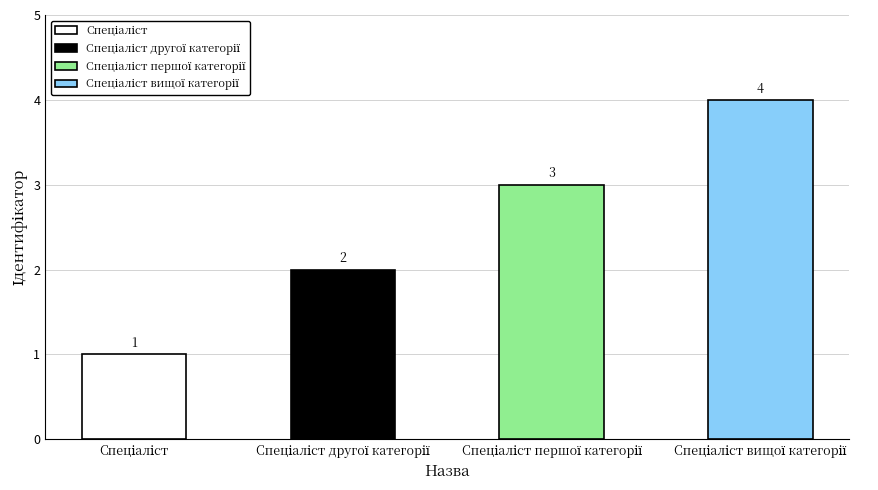

What is the change in value from Спеціаліст to Спеціаліст другої категорії?

+1